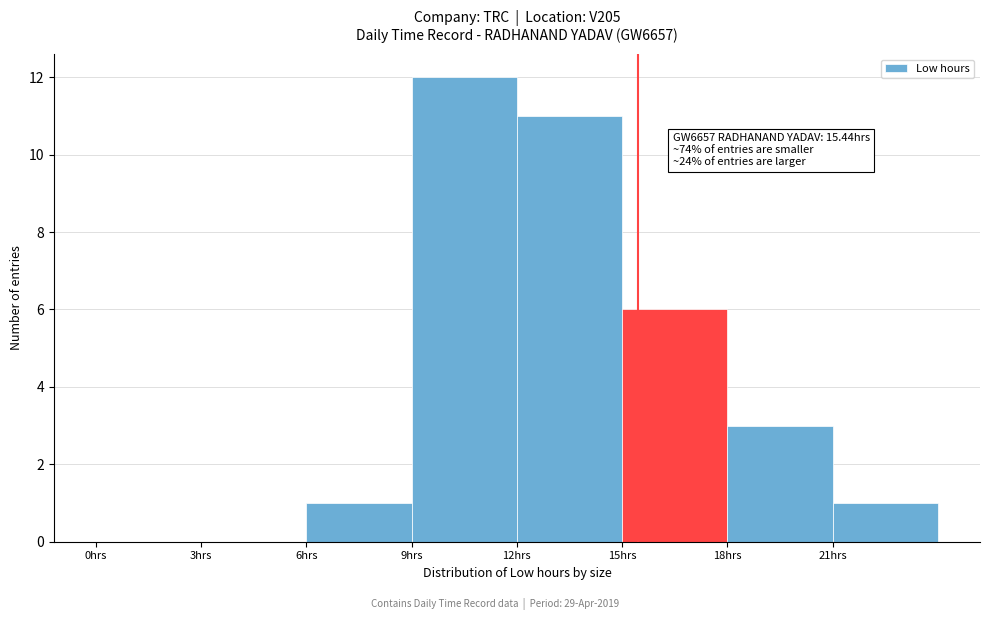

Over which range of the x-axis is the bar tallest?

9 to 12